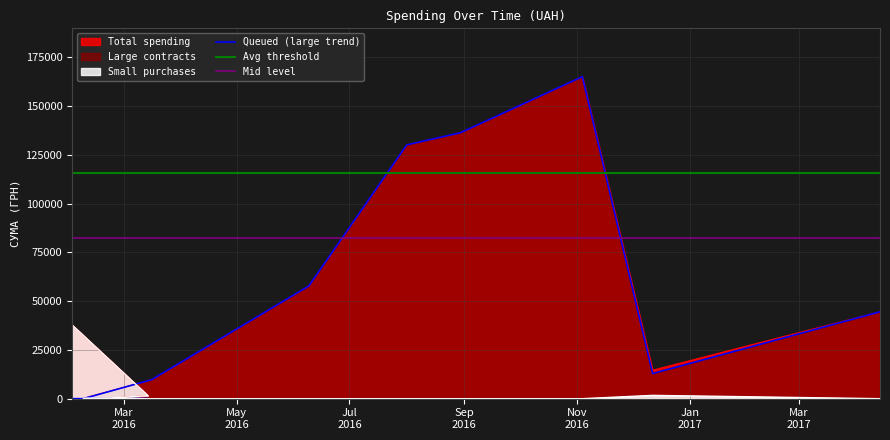

What is the difference between the highest and lowest values at 12.12.2016?

12900.0